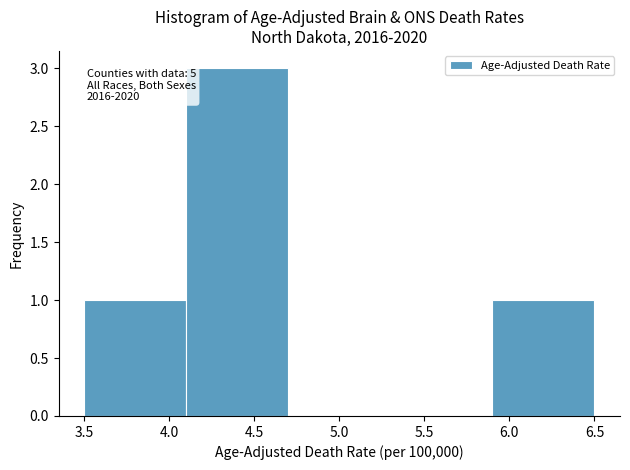

Over which range of the x-axis is the bar tallest?

4.1 to 4.7